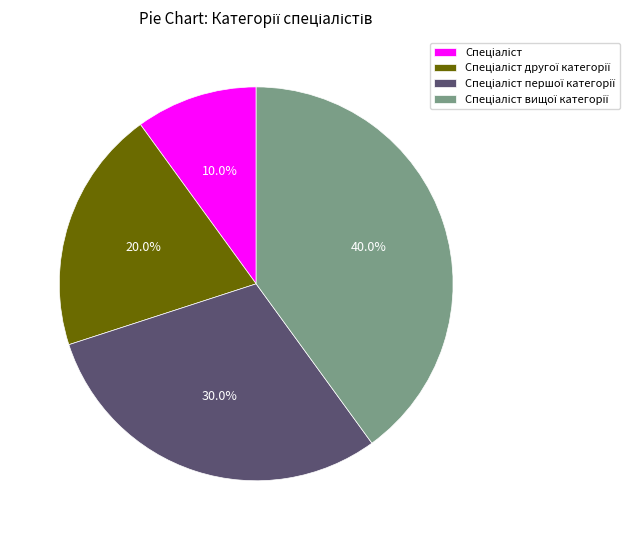

Does any single category account for the majority?

No